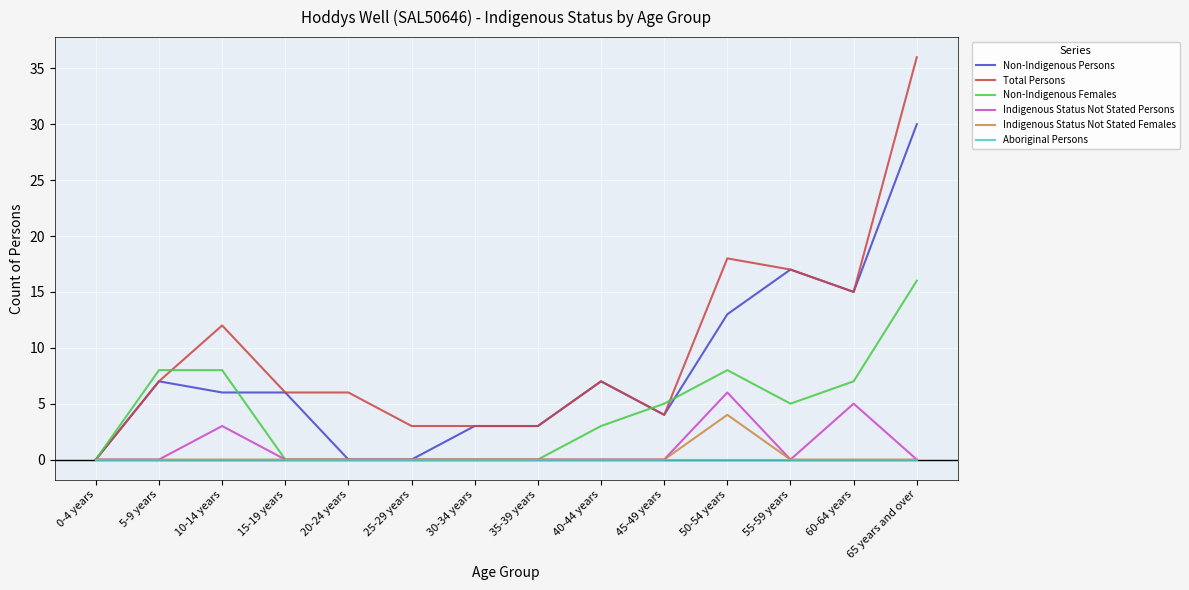

At which category is the sum across all series the highest?

65 years and over